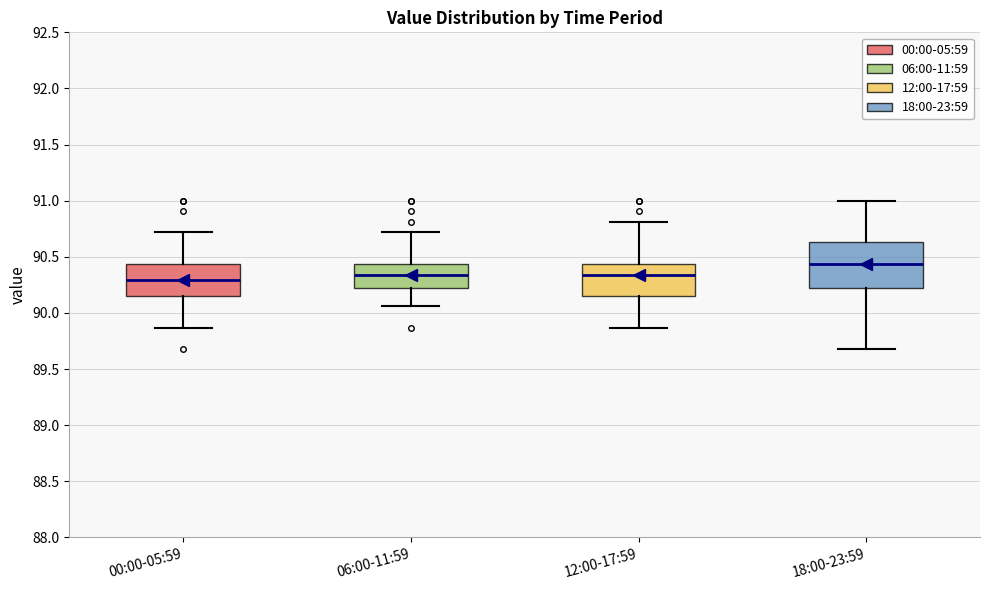

Which box is the tallest, from its lower edge to its upper edge?

18:00-23:59